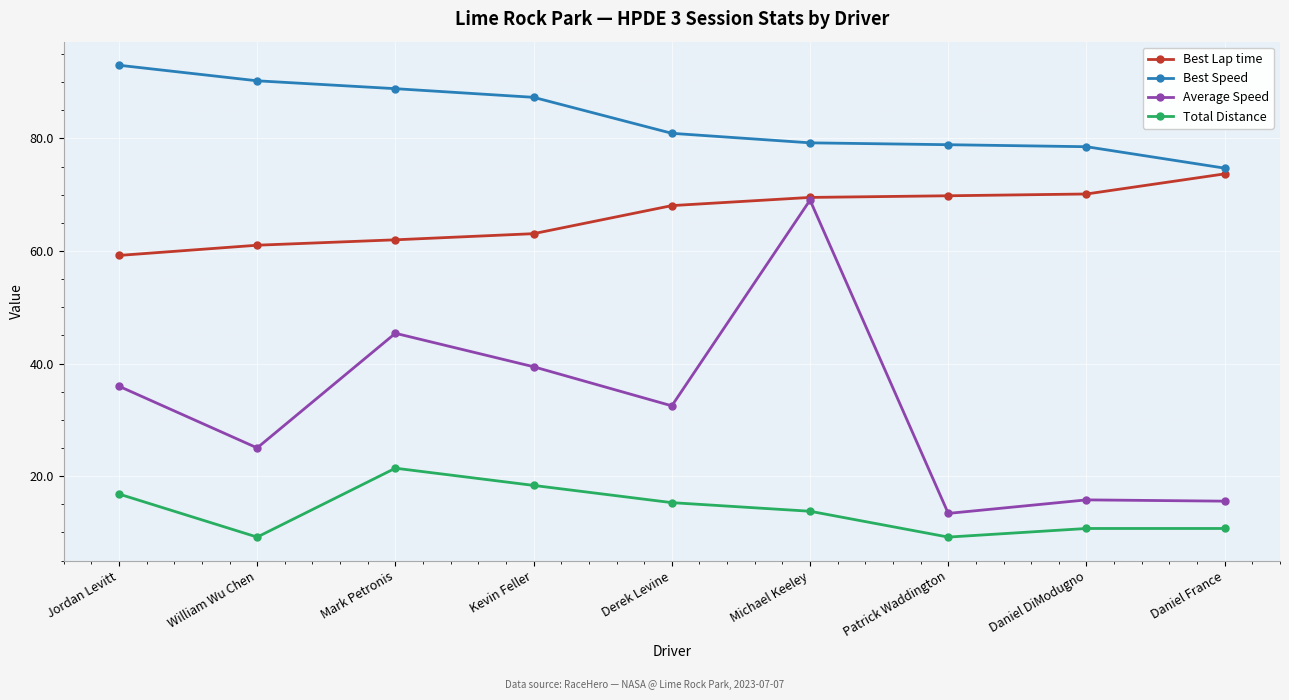

What is the label of the 4th point from the left?

Kevin Feller